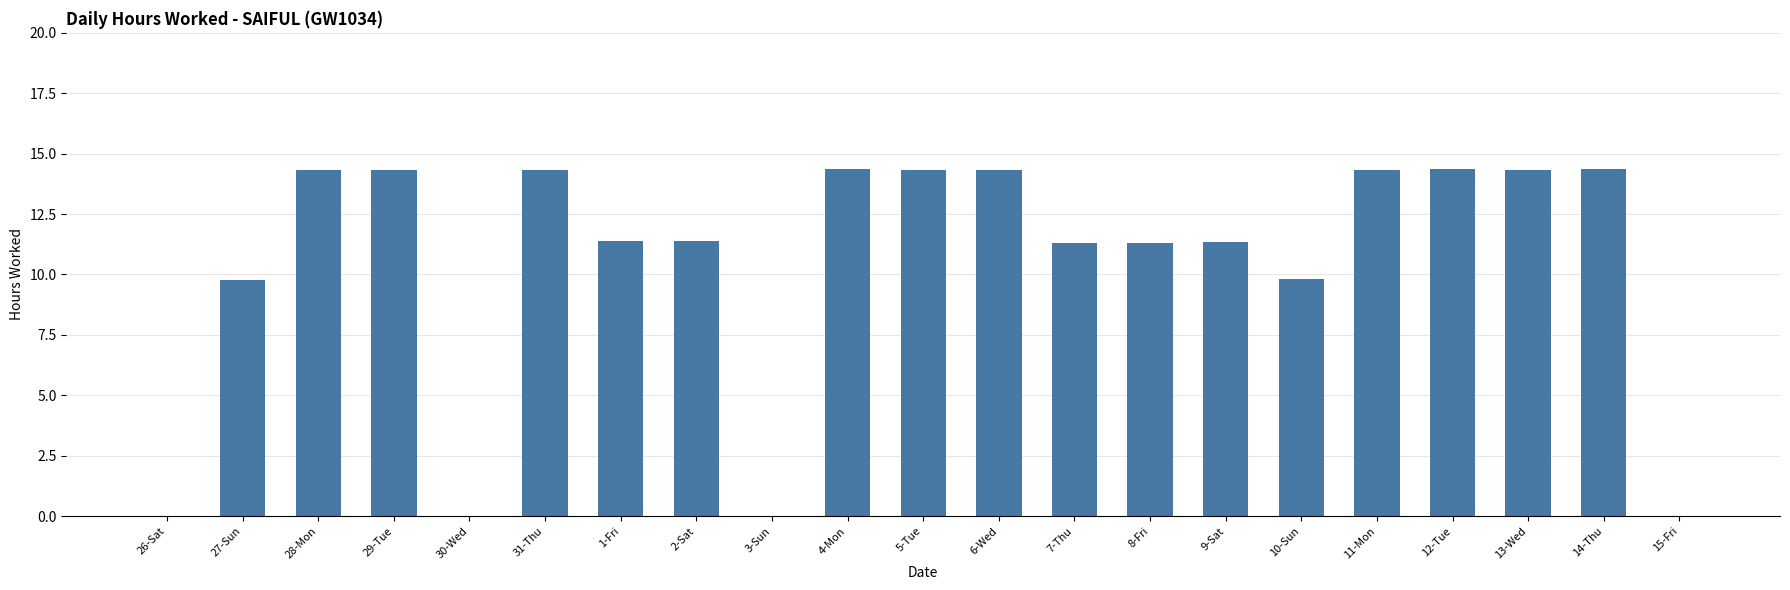

Is it true that the value at 10-Sun is 15.9?

False